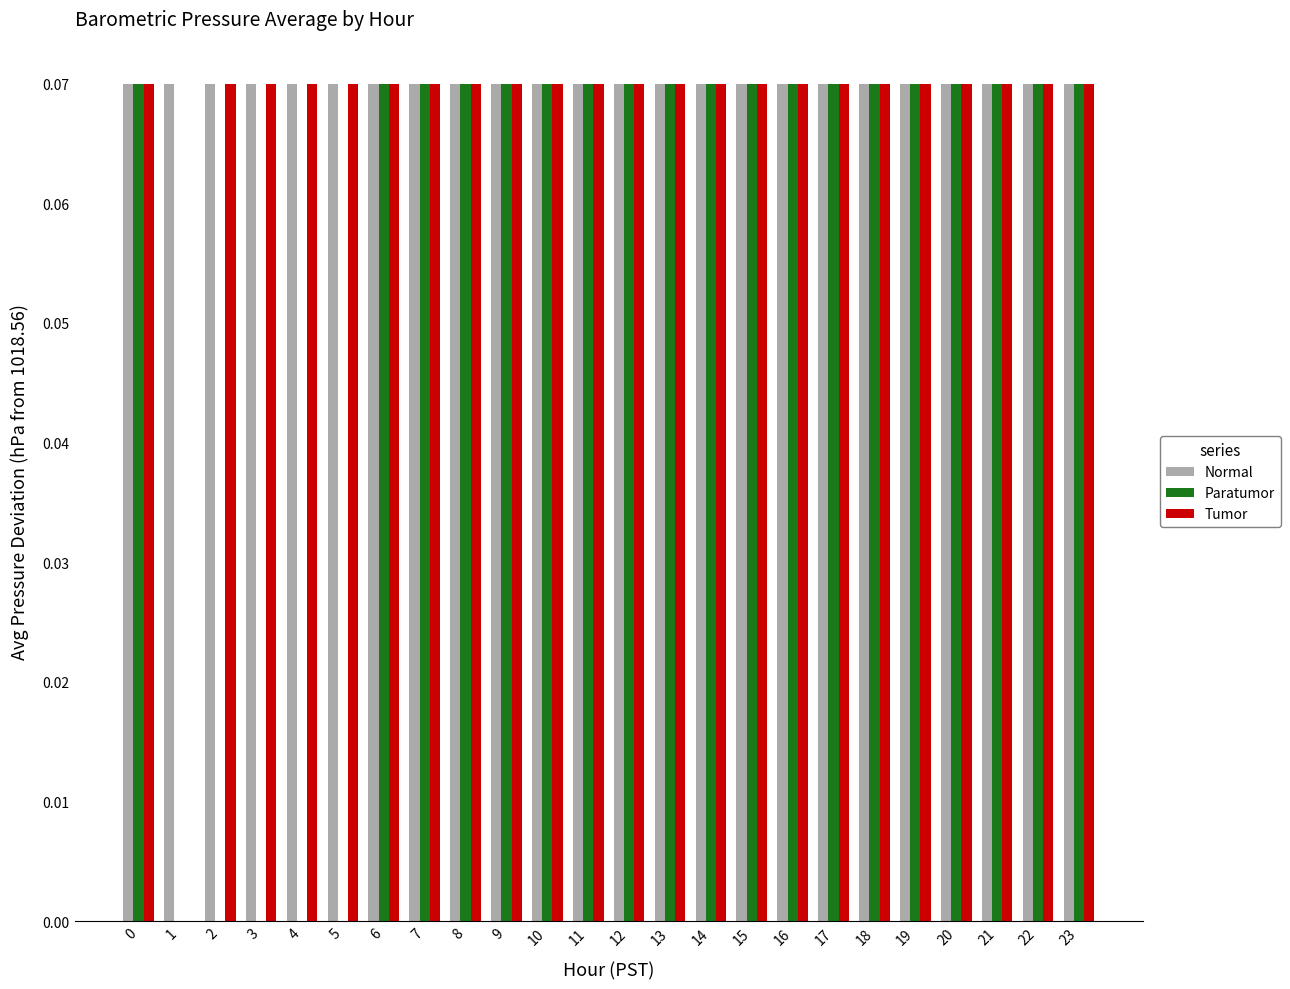

Is it true that Normal equals 0.0 at 15?

False